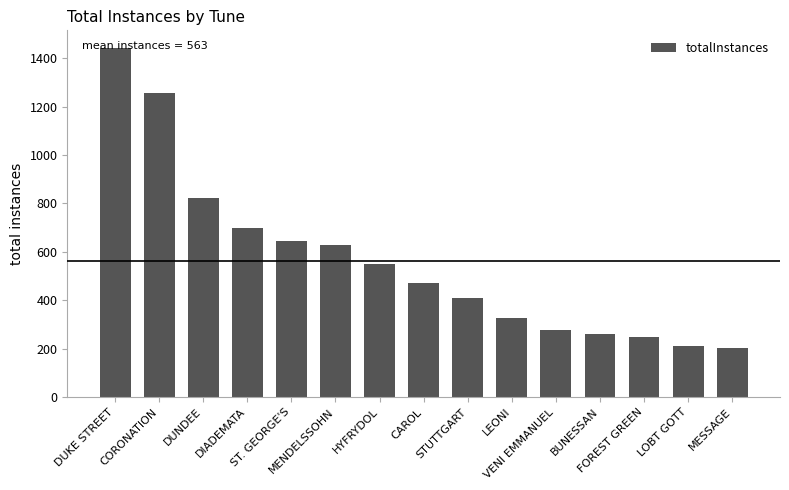

How many bars are there in total?

15